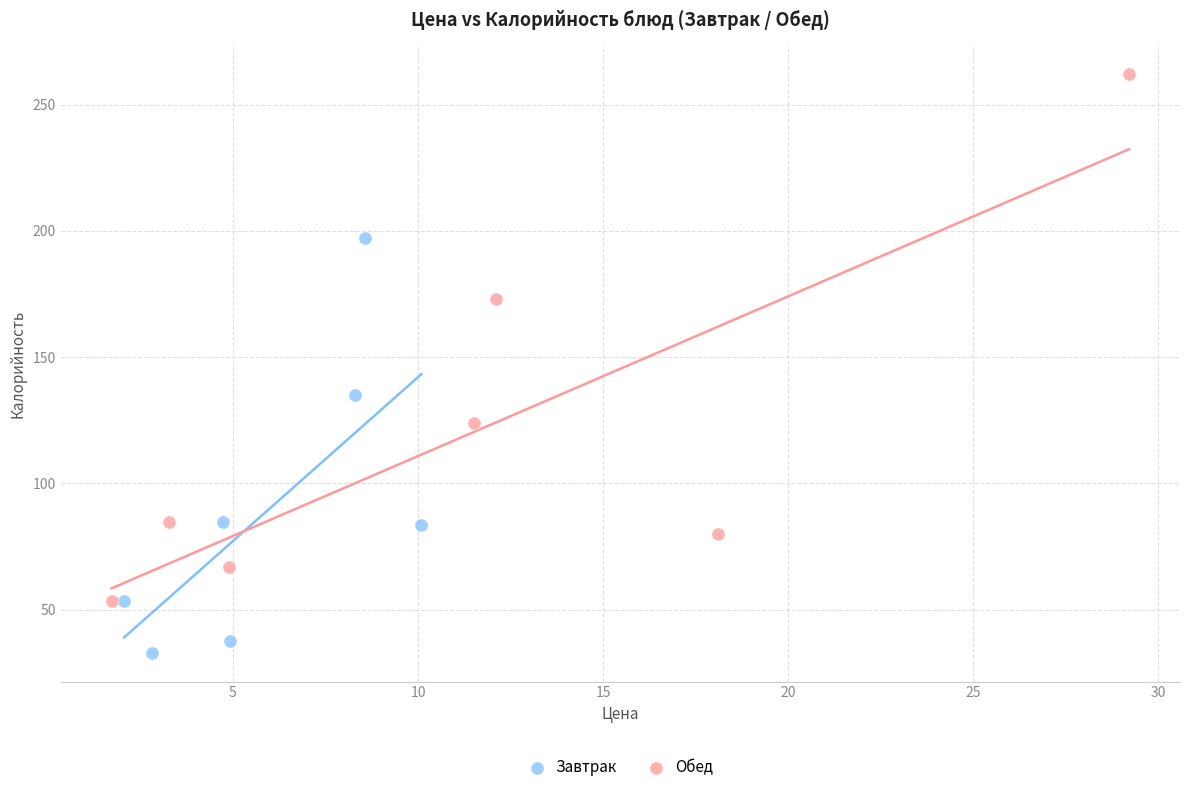

Which series reaches the minimum Y coordinate?

Завтрак